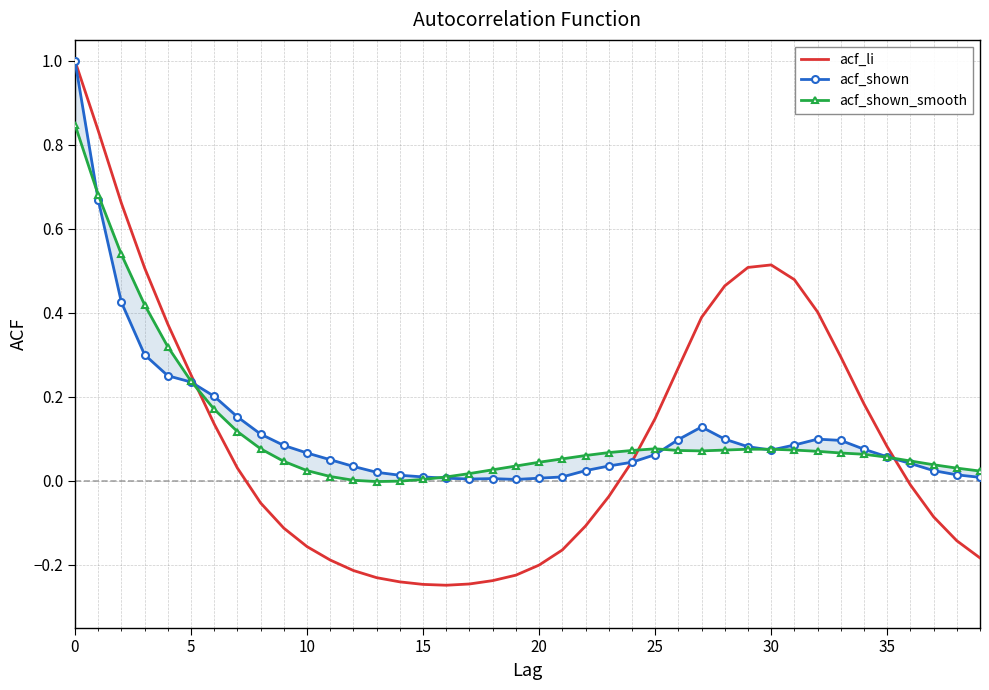

The acf_shown_smooth series shows 0.0 at 37. True or false?

True